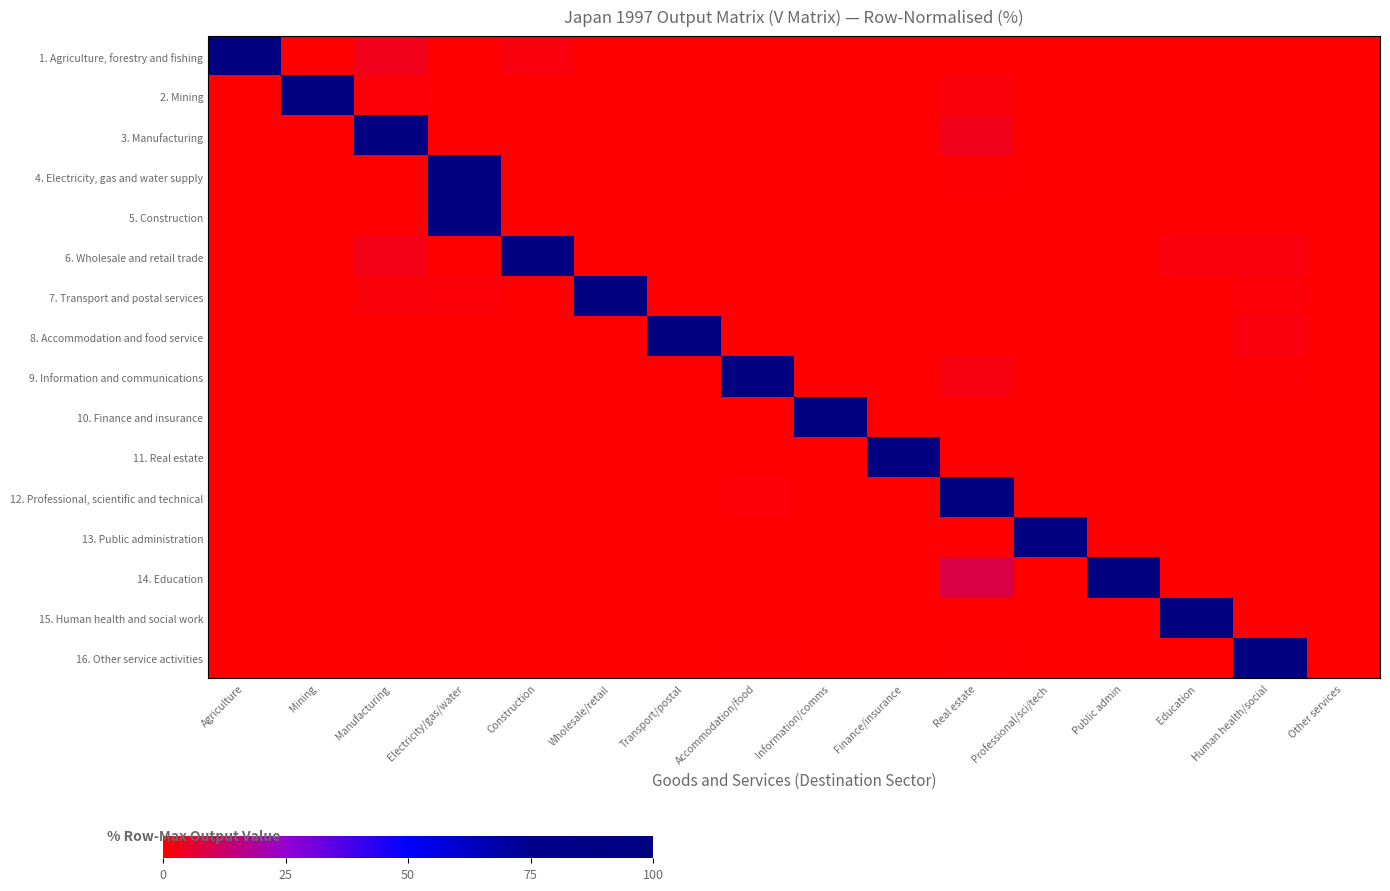

Count the number of data series in this chart.

16